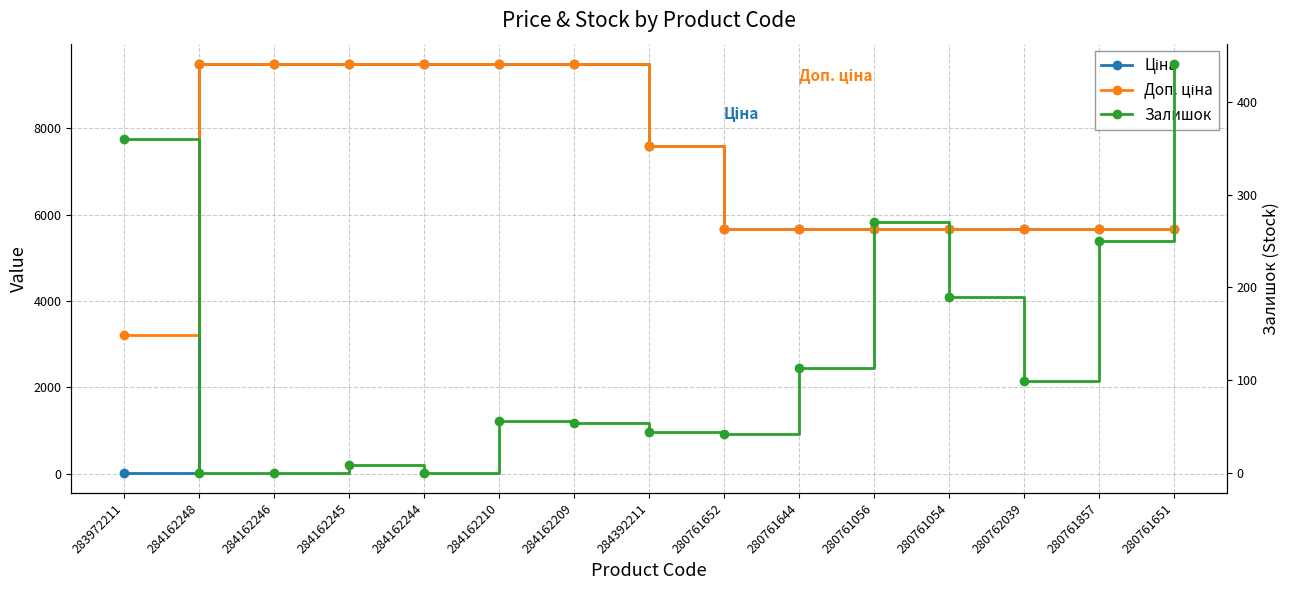

Is this an area chart (filled region under the line)?

No